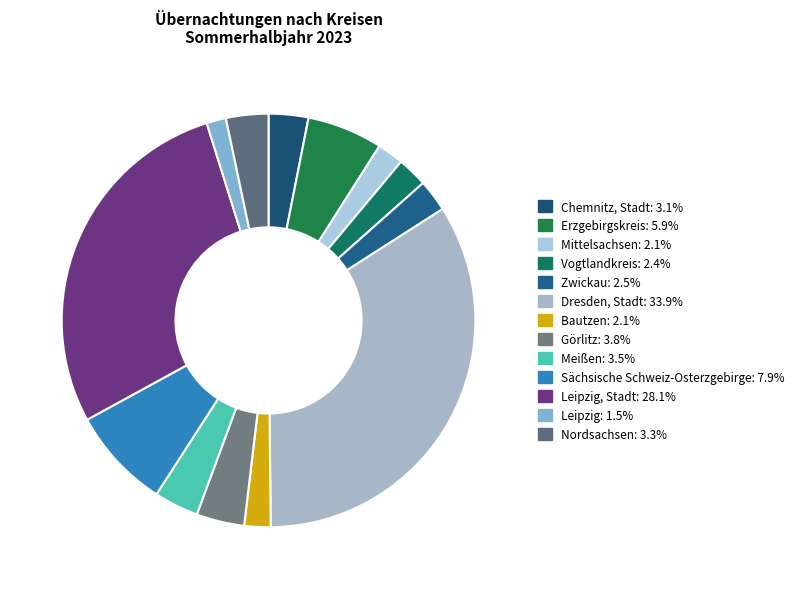

How many slices are in this pie chart?

13